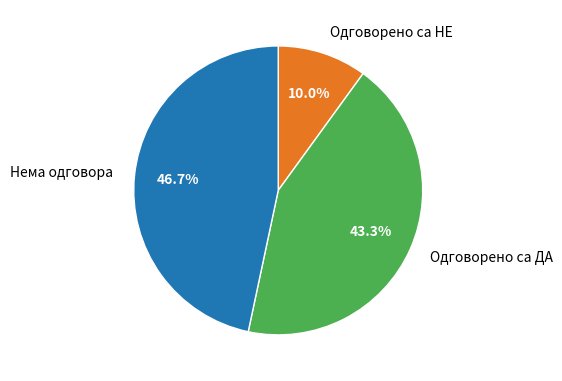

How many segments does this pie chart have?

3